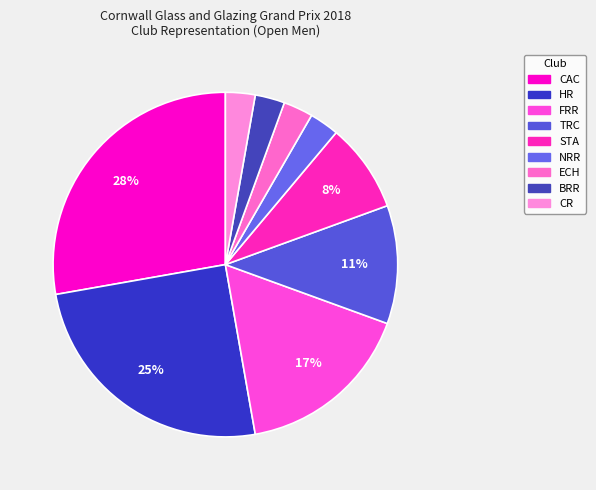

To the nearest percent, what is the combined percentage of BRR and STA?

11%